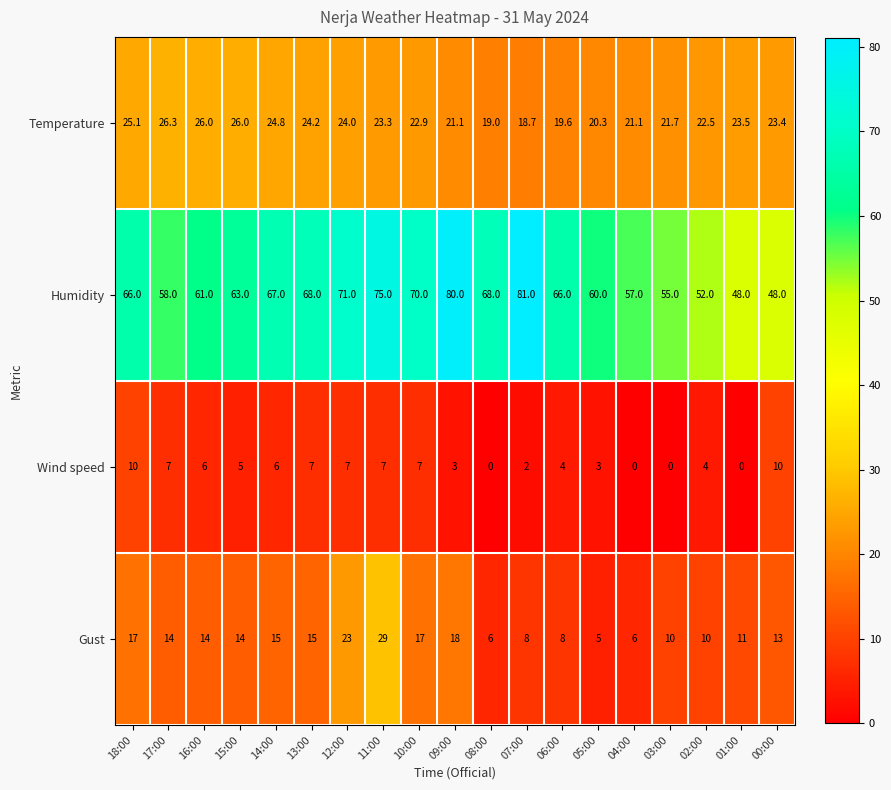

At which category is the sum across all series the highest?

11:00